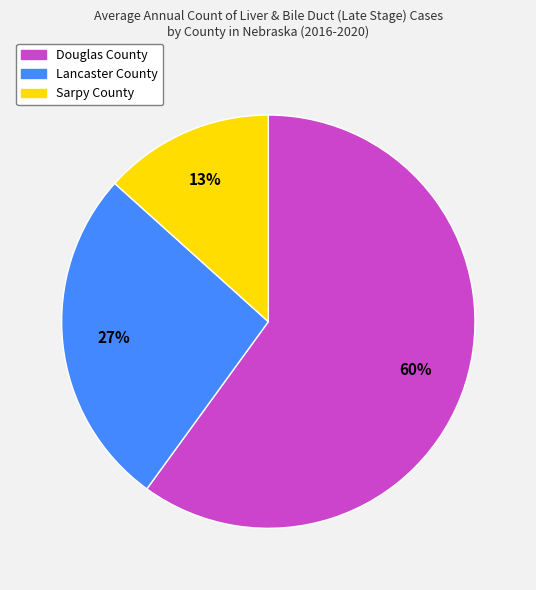

How many slices are in this pie chart?

3